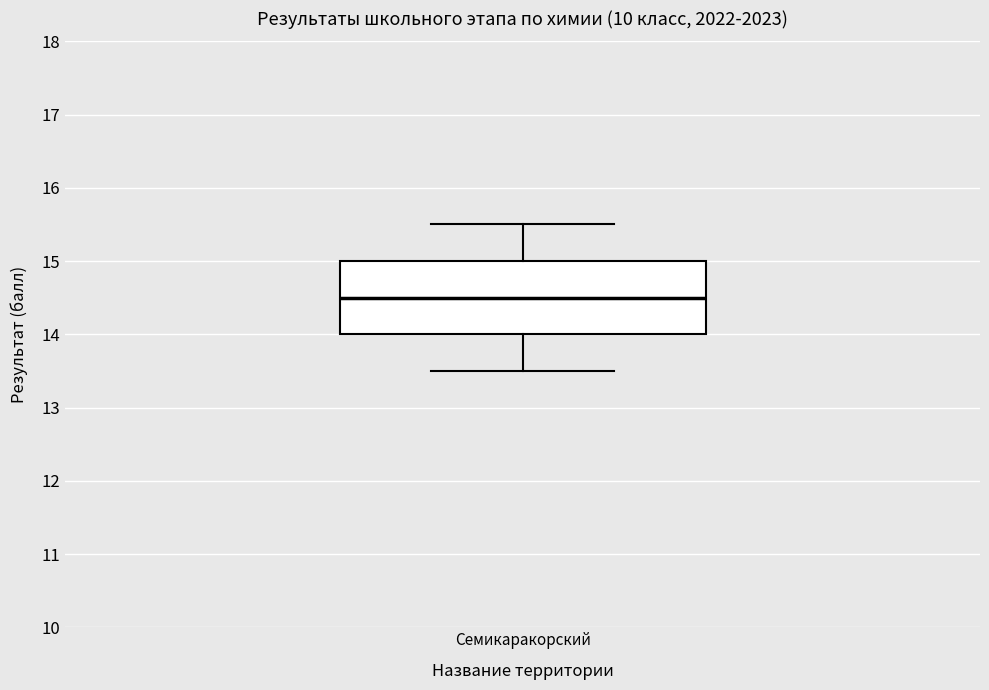

Transcribe this box plot: give where the median line is, the range the box spans, and where the two whiskers end, as read against the y-axis. The values are not printed on the chart, so give them approximately, as read against the axis.

median 14.5, box 14.0 to 15.0, whiskers 13.5 to 15.5